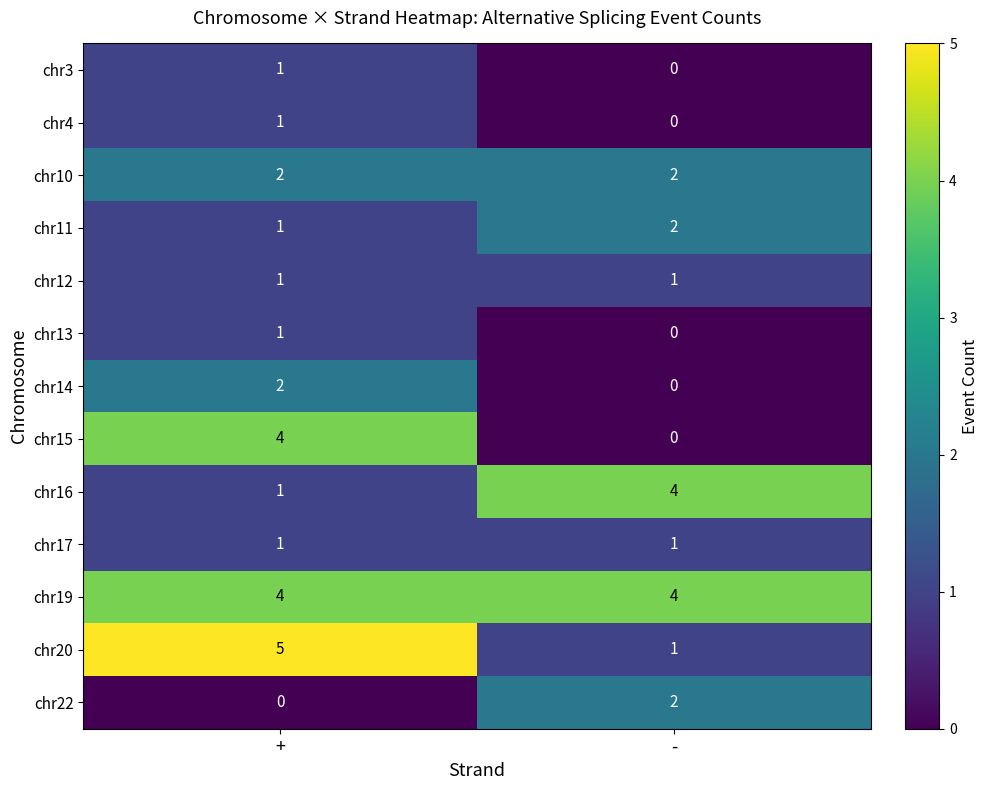

True or false: chr15 has a value of 4 at +.

True